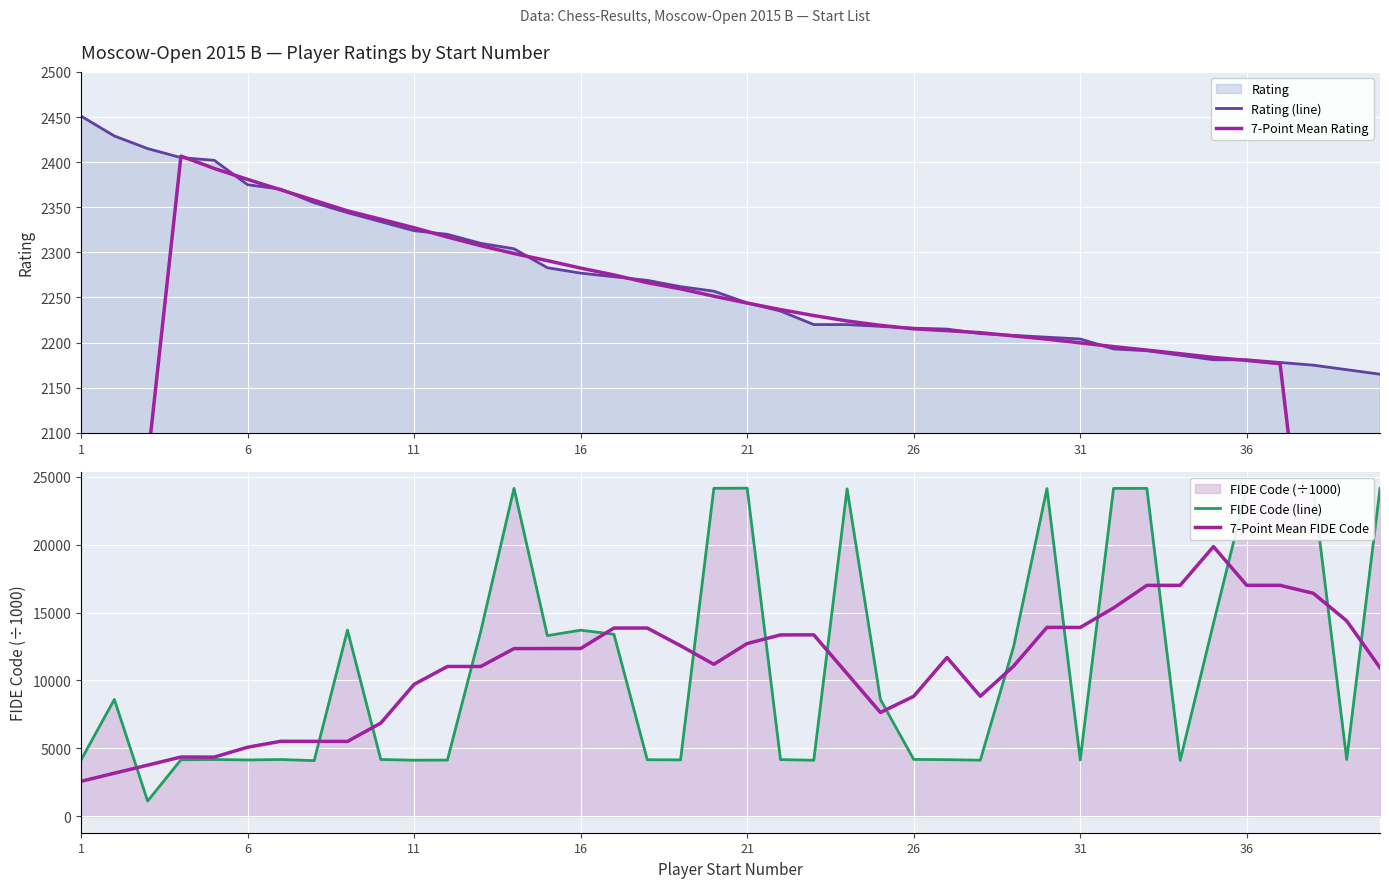

How many values in the Rating (line) series are below 2257?

20